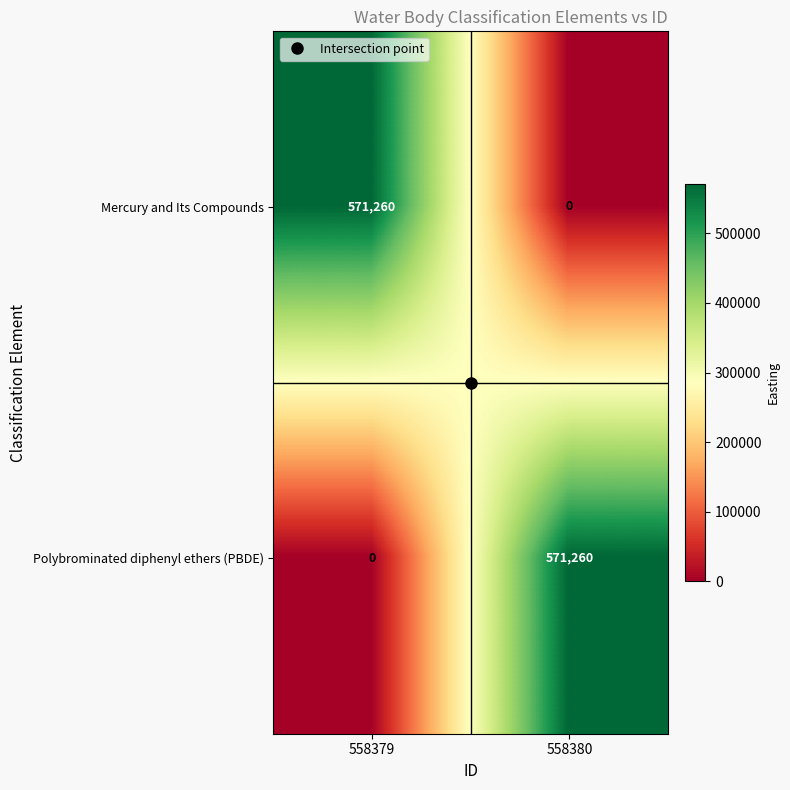

Is it true that Mercury and Its Compounds equals 864412 at 558379?

False